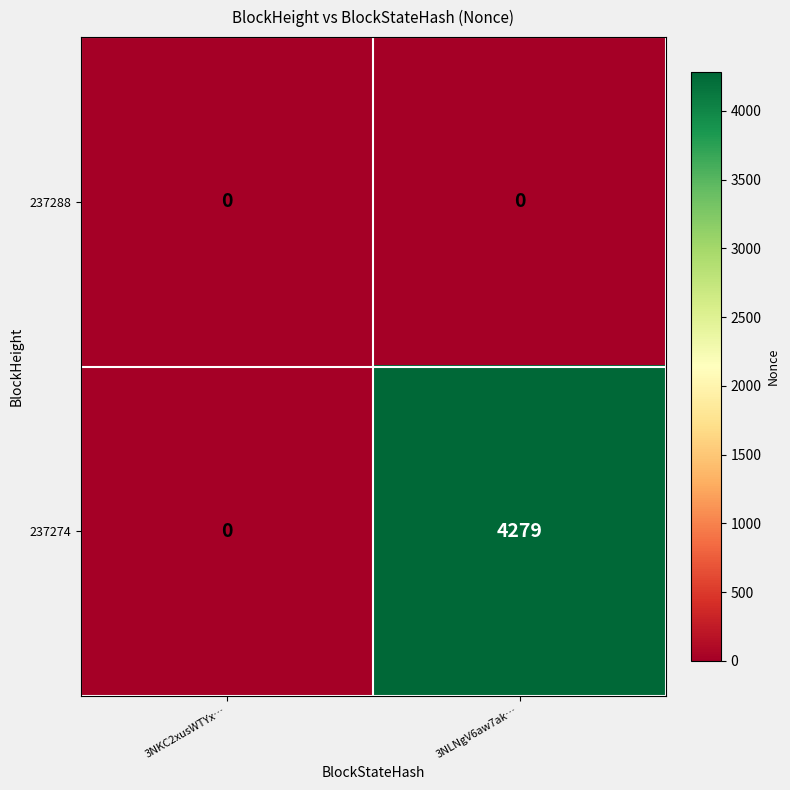

Which label corresponds to the largest value in the chart?

3NLNgV6aw7ak…